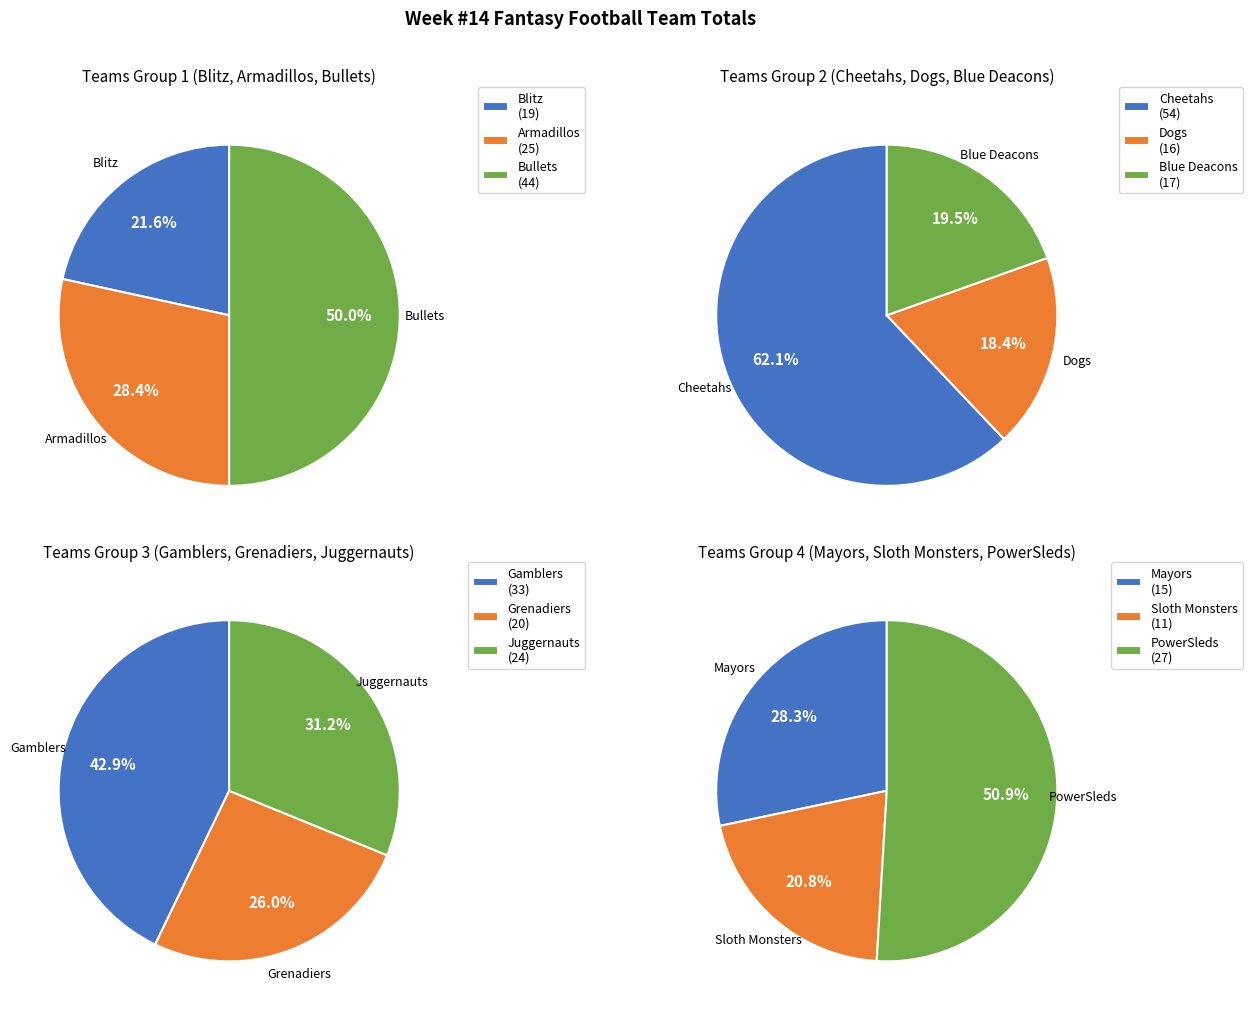

Rank the categories by value from lowest to highest.

Sloth Monsters, Mayors, Dogs, Blue Deacons, Blitz, Grenadiers, Juggernauts, Armadillos, PowerSleds, Gamblers, Bullets, Cheetahs